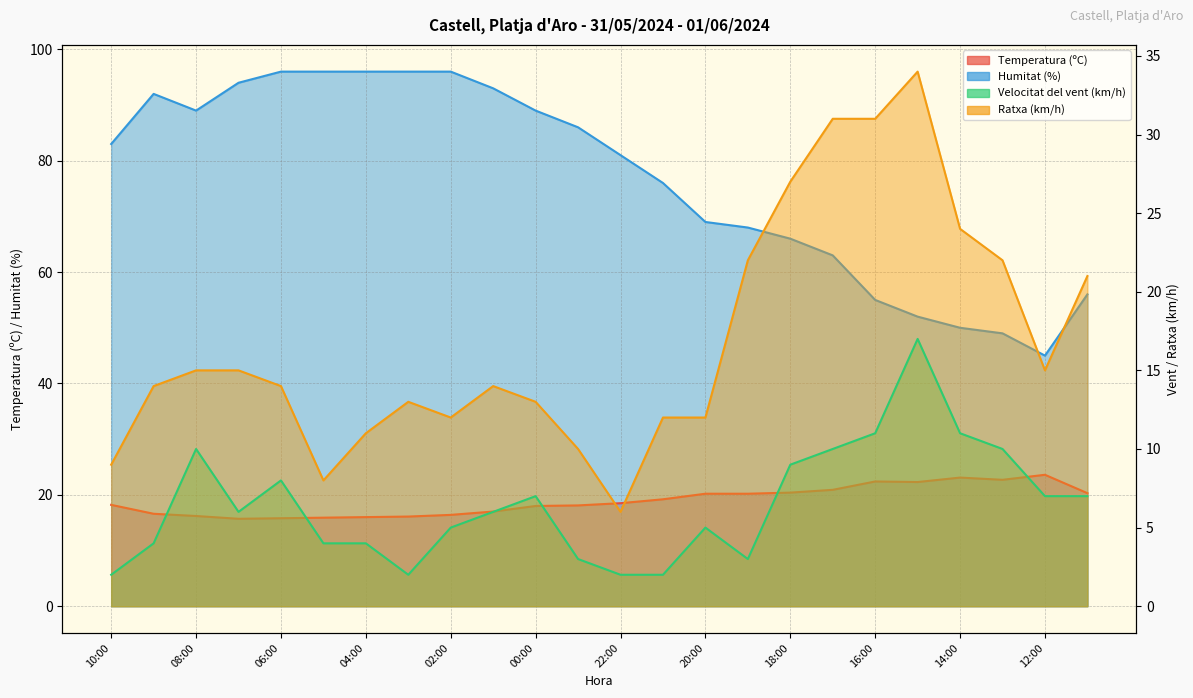

What is the highest value of the Velocitat del vent (km/h) series?

17.0